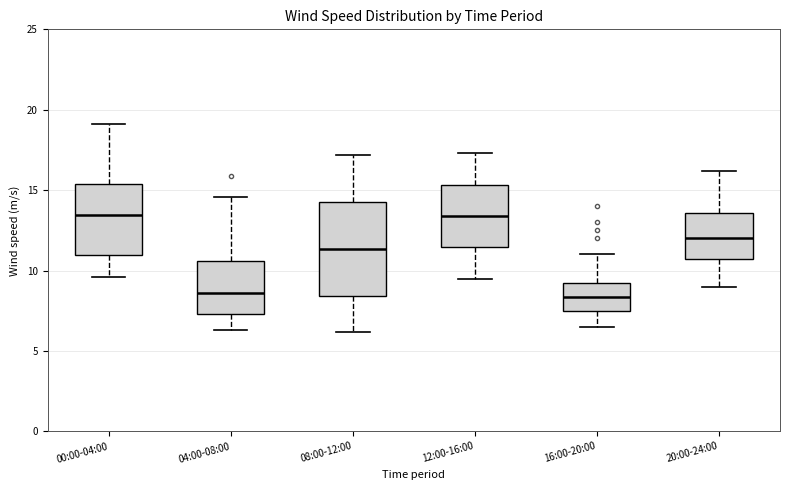

Where does the upper whisker of the box for 08:00-12:00 end on the y-axis? The values are not printed on the chart, so give them approximately, as read against the axis.

17.0